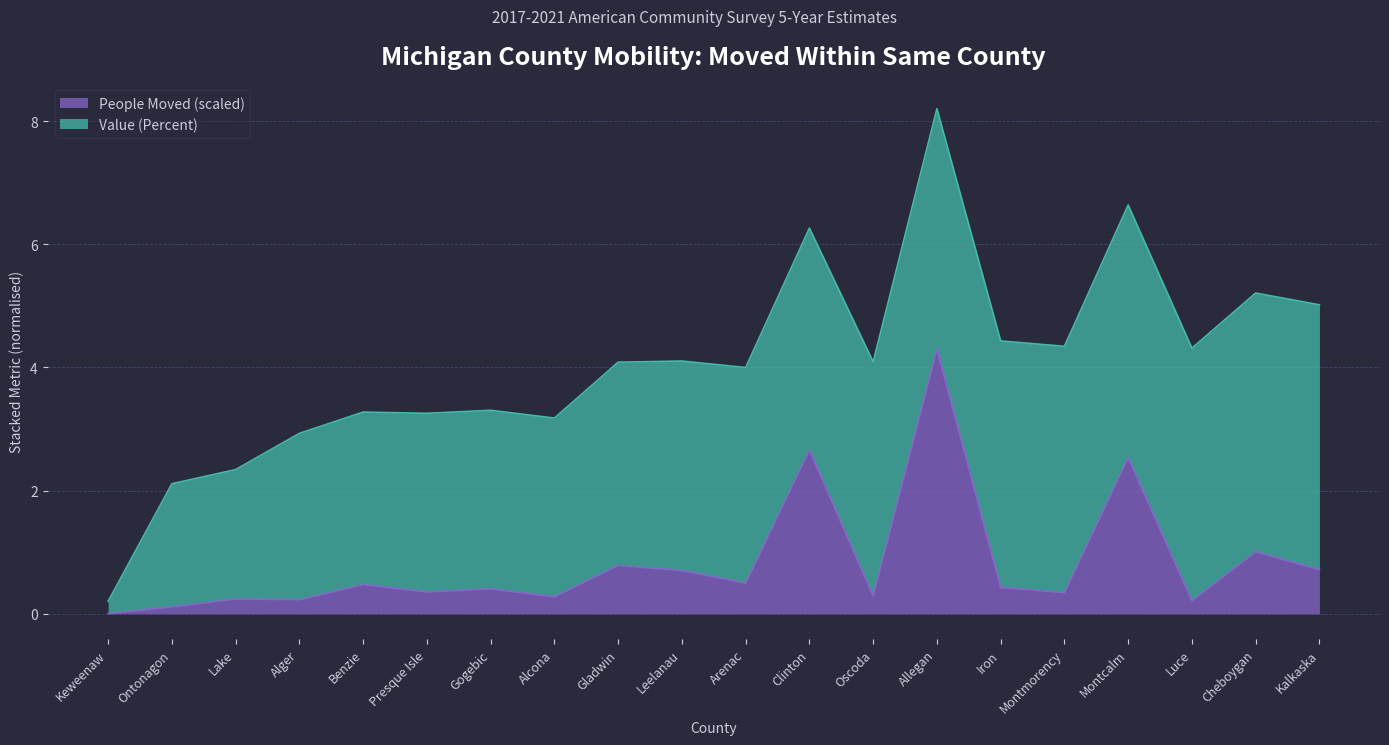

Which category has the lowest value across all series?

Keweenaw